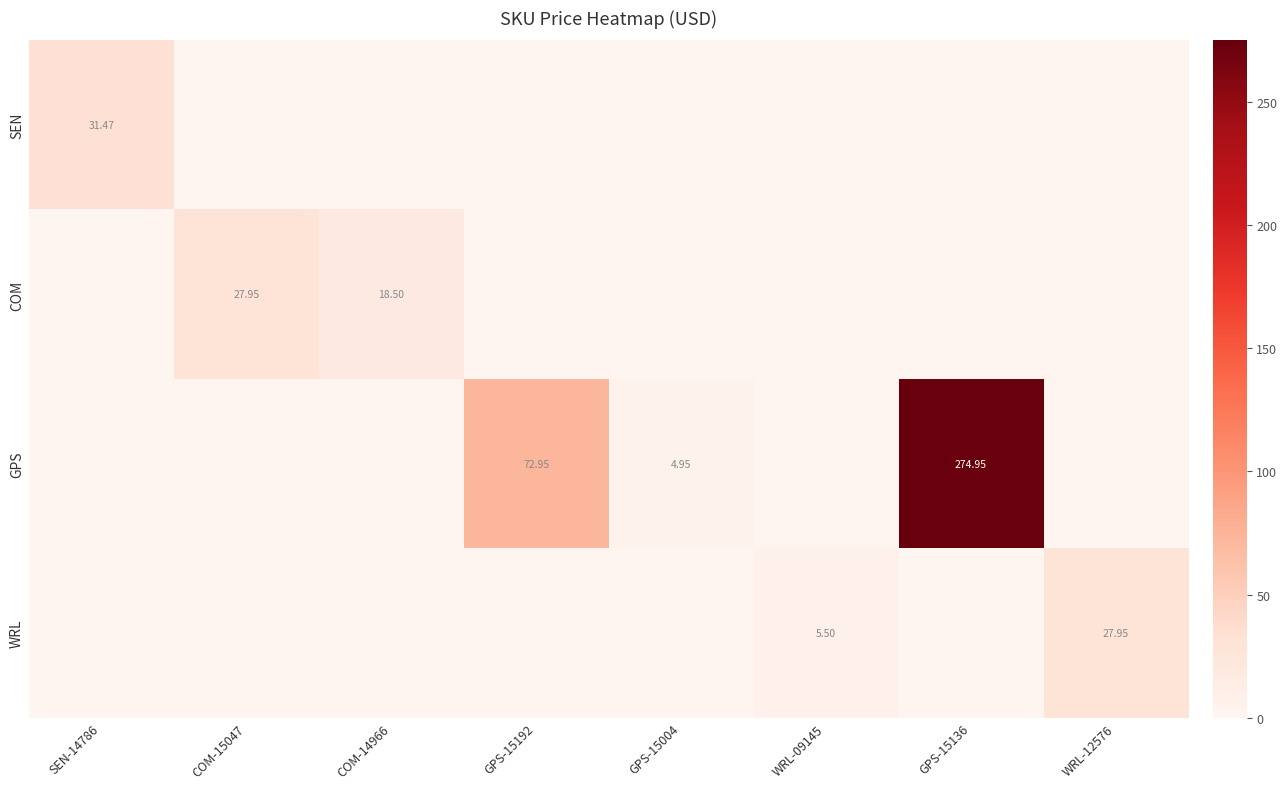

Which series changed the most between COM-15047 and WRL-09145?

COM